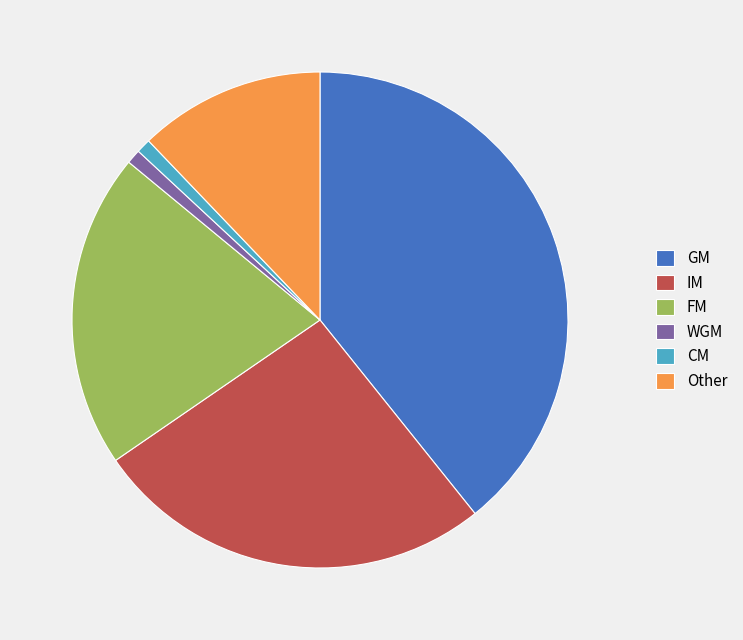

True or false: IM accounts for 26% of the total.

True